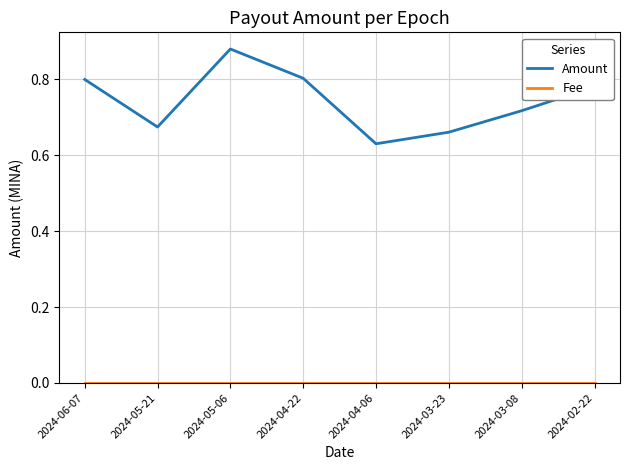

The value of Amount at 2024-04-22 is 0.8. True or false?

True